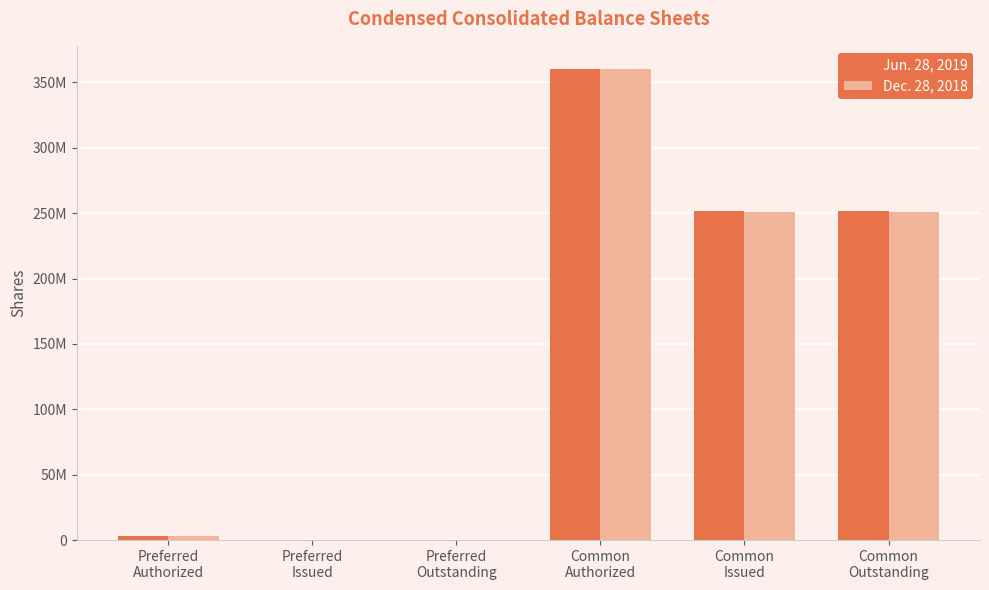

What are all the series names shown in the legend?

Jun. 28, 2019, Dec. 28, 2018